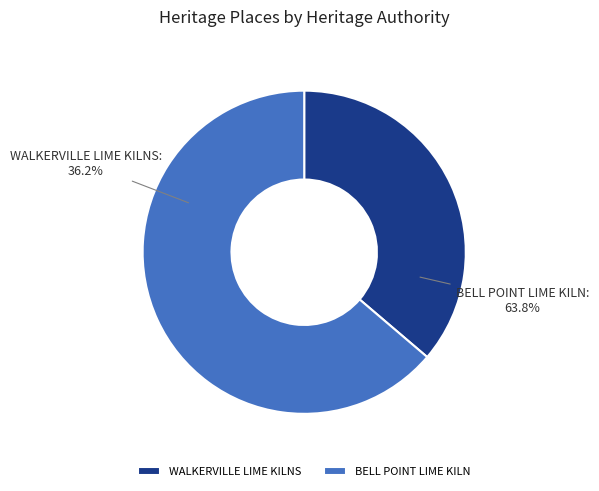

What is the smallest slice in the pie chart?

WALKERVILLE LIME KILNS